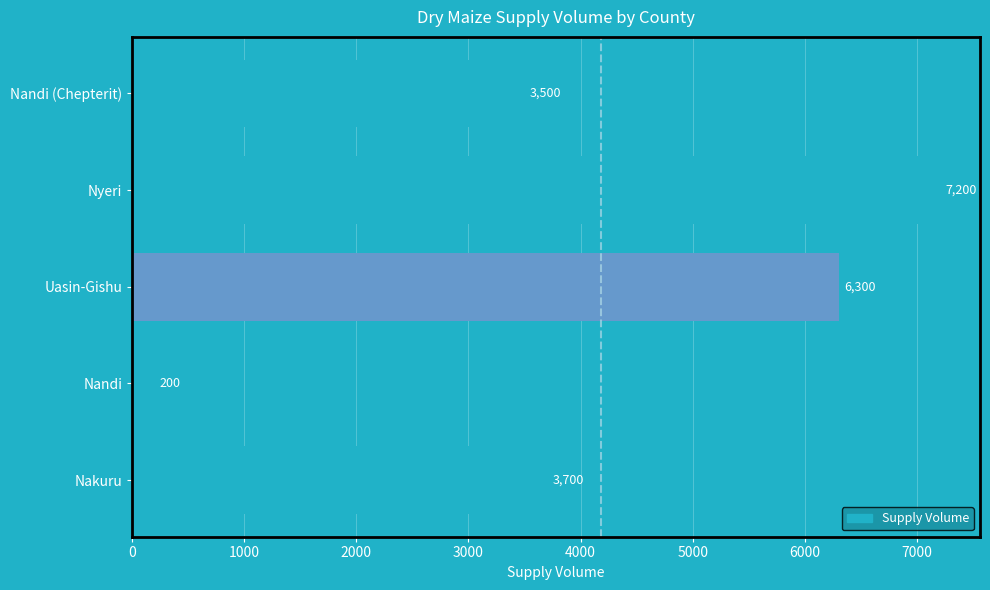

Reading bottom to top, transcribe all the data shown in this chart.

3700	200	6300	7200	3500